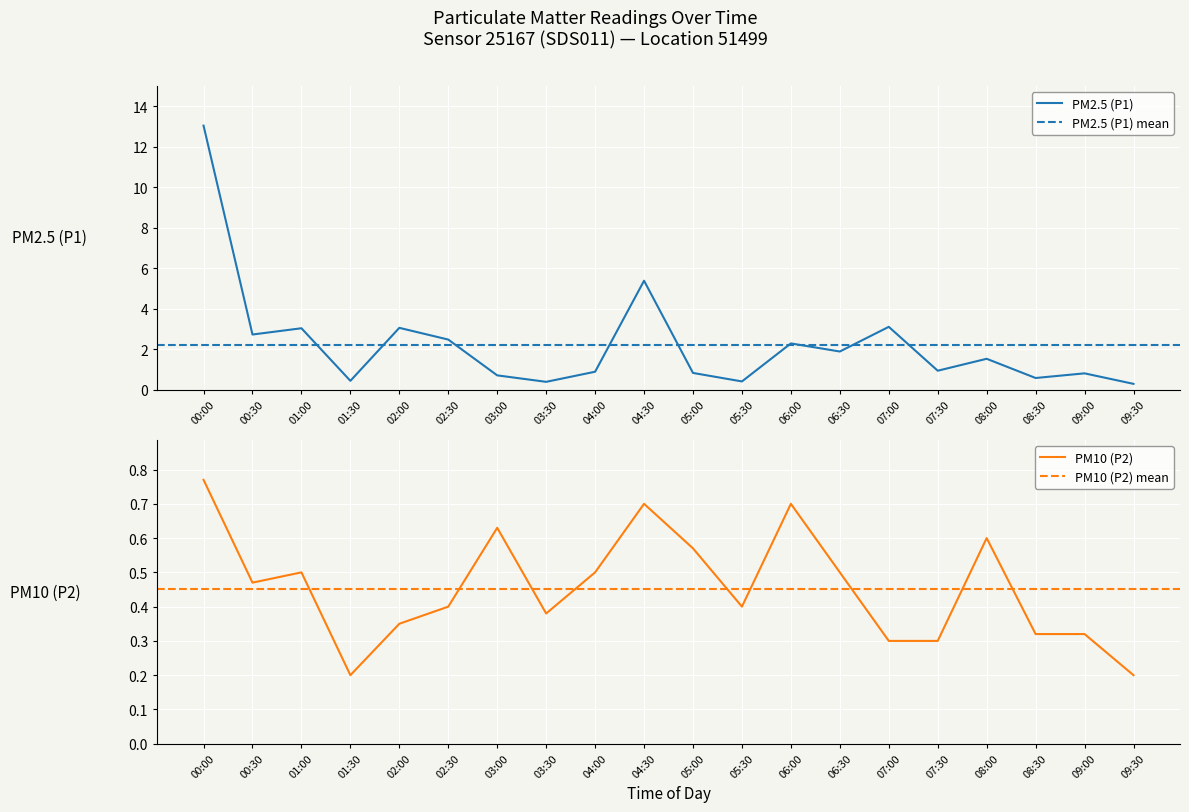

In P2, how many points are lower than both neighbors (excluding endpoints)?

4